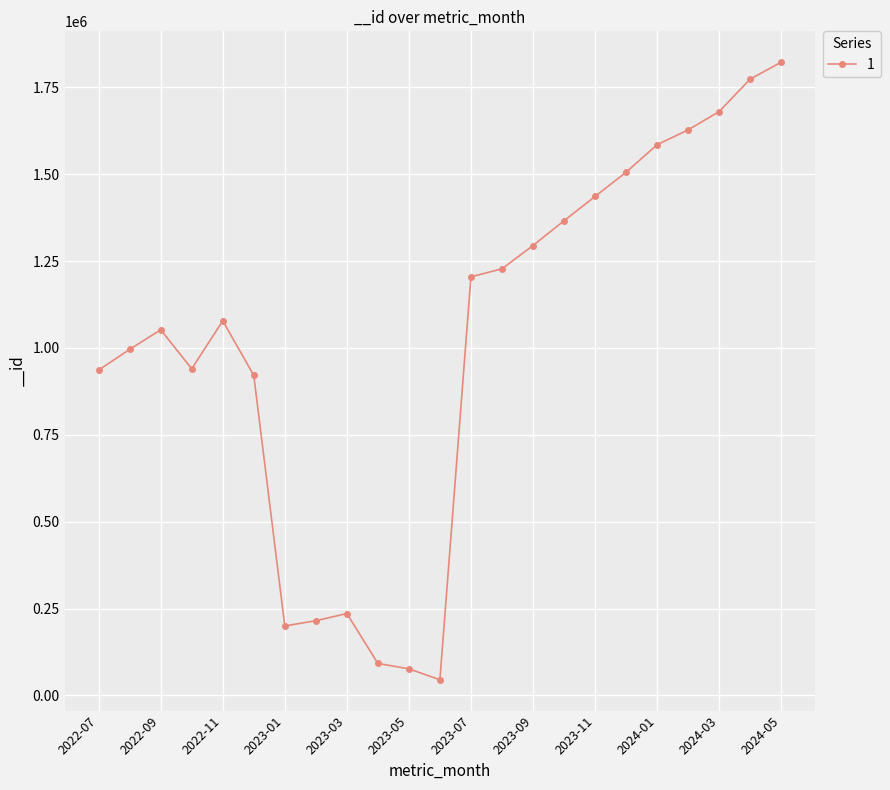

What is the maximum value shown in the chart?

1822496